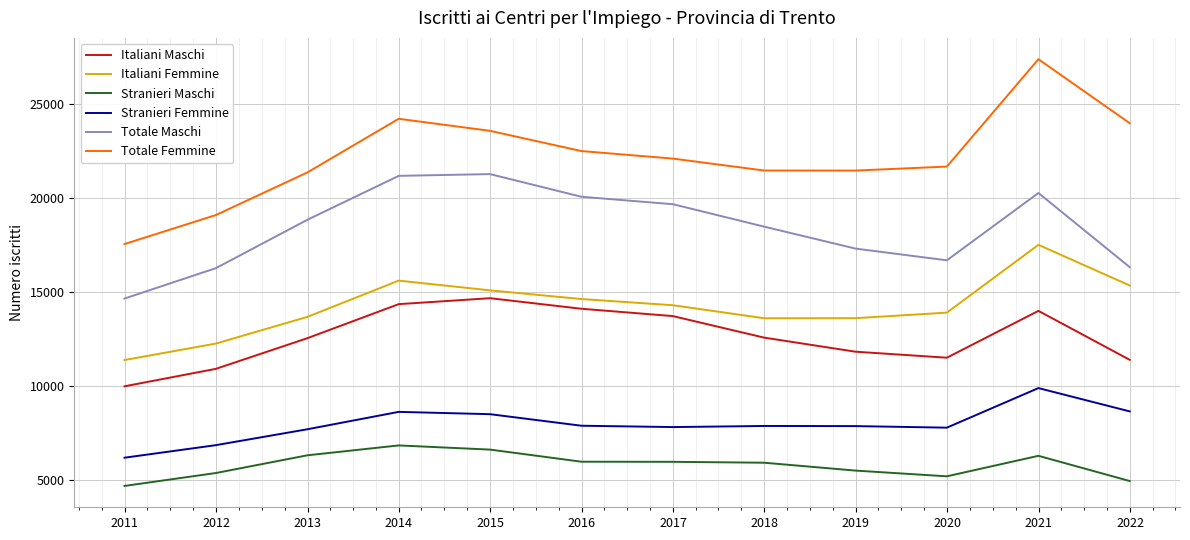

Which series has the widest spread of values?

Totale Femmine